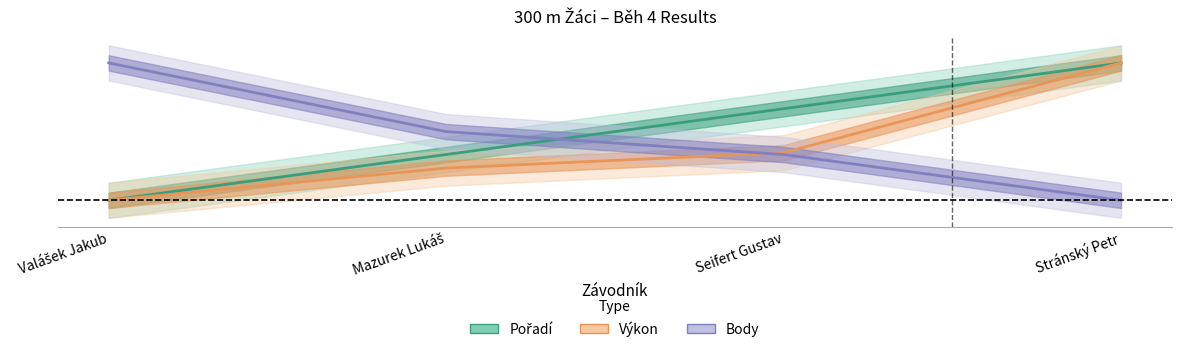

The Pořadí series shows 0.7 at Seifert Gustav. True or false?

True